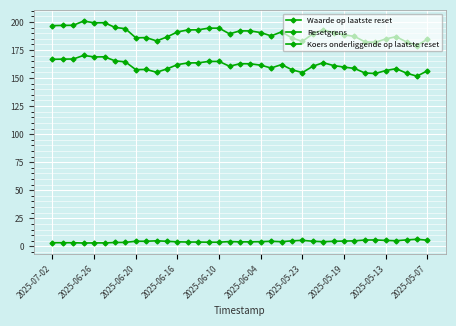

True or false: Waarde op laatste reset and Koers onderliggende op laatste reset cross at least once.

False